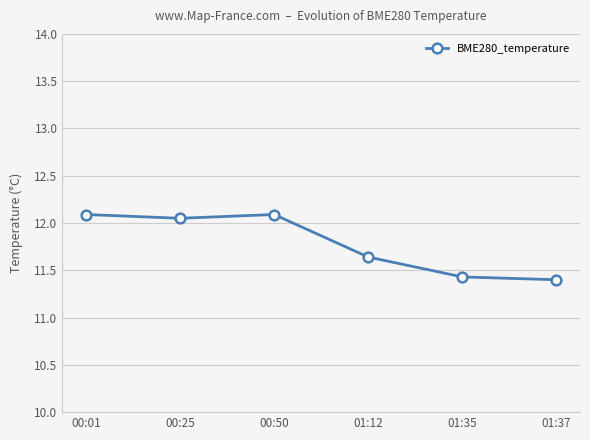

How many interior local peaks (higher than both neighbors) does the data have?

1